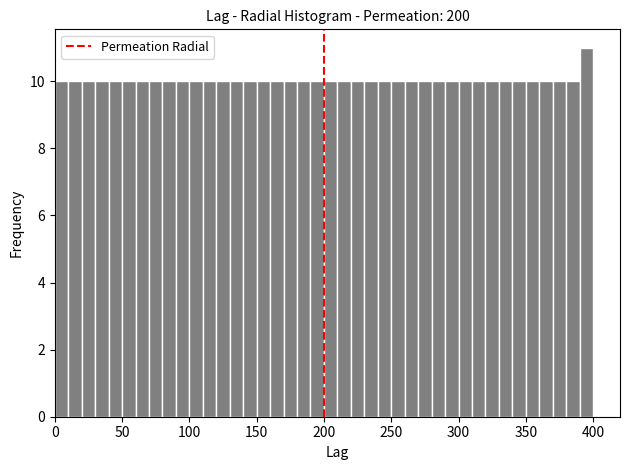

Around what value on the x-axis is the tallest bar? Give the approximate position of its centre, as read against the axis.

395